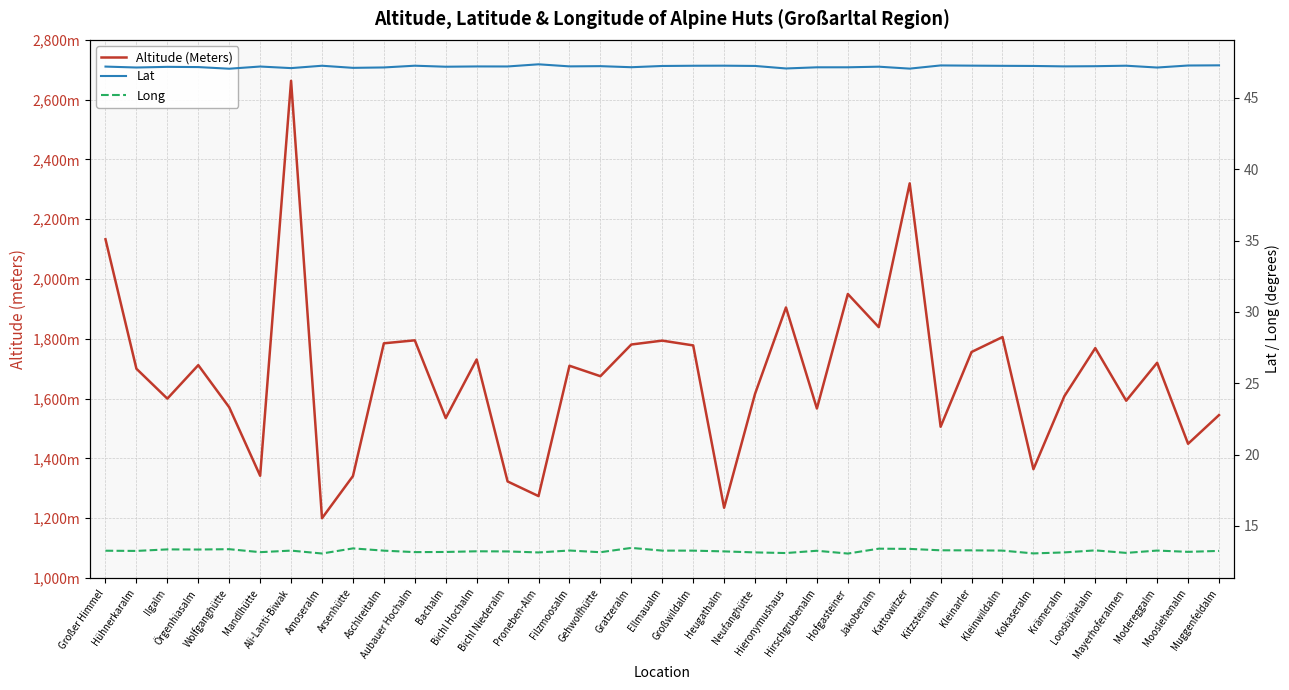

True or false: Long has more than 2 points higher than both neighbors.

True